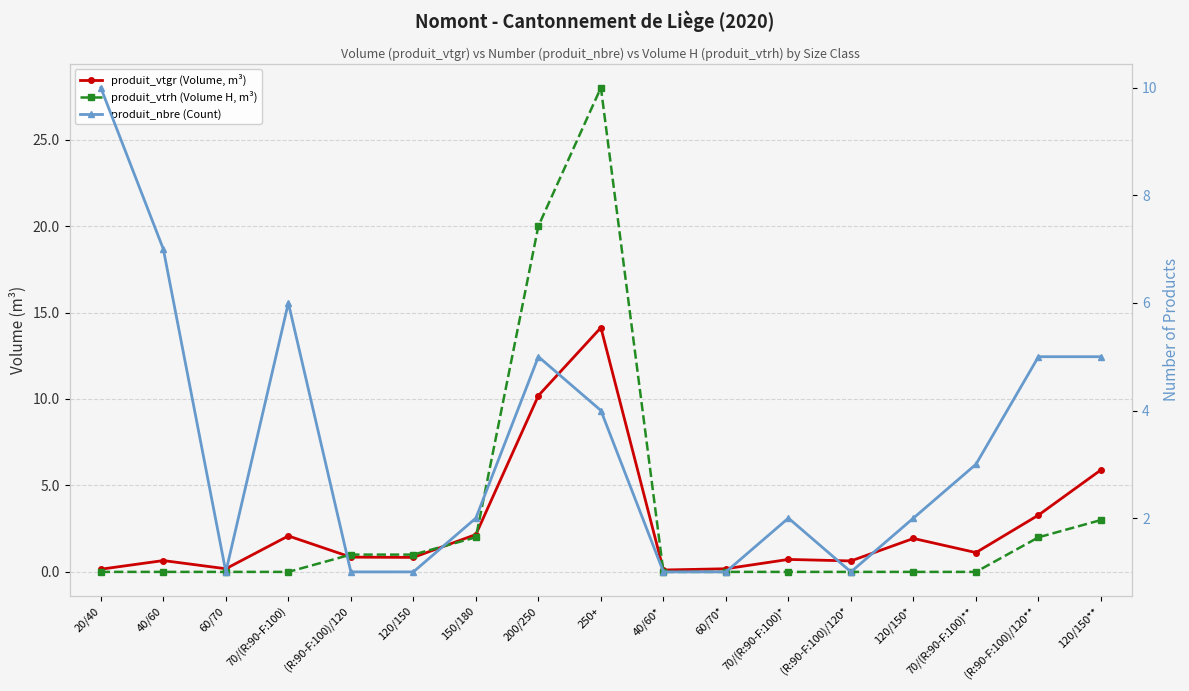

How many distinct data groups are displayed?

3